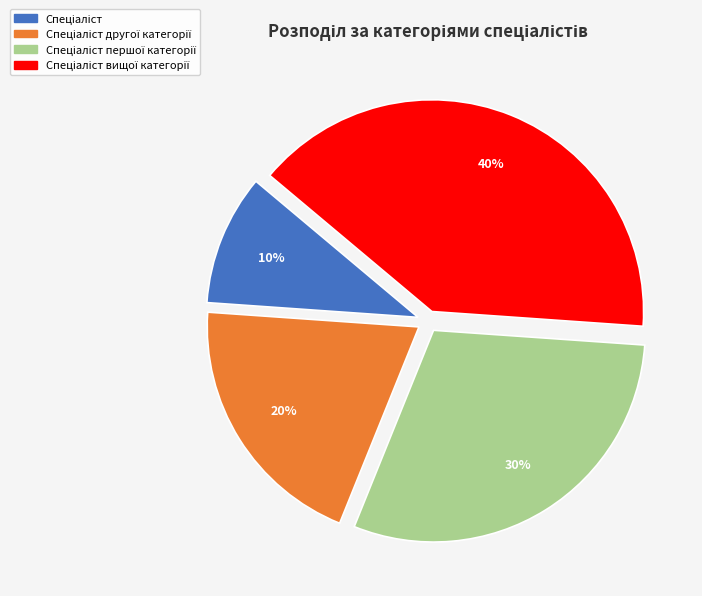

Does any single category account for the majority?

No